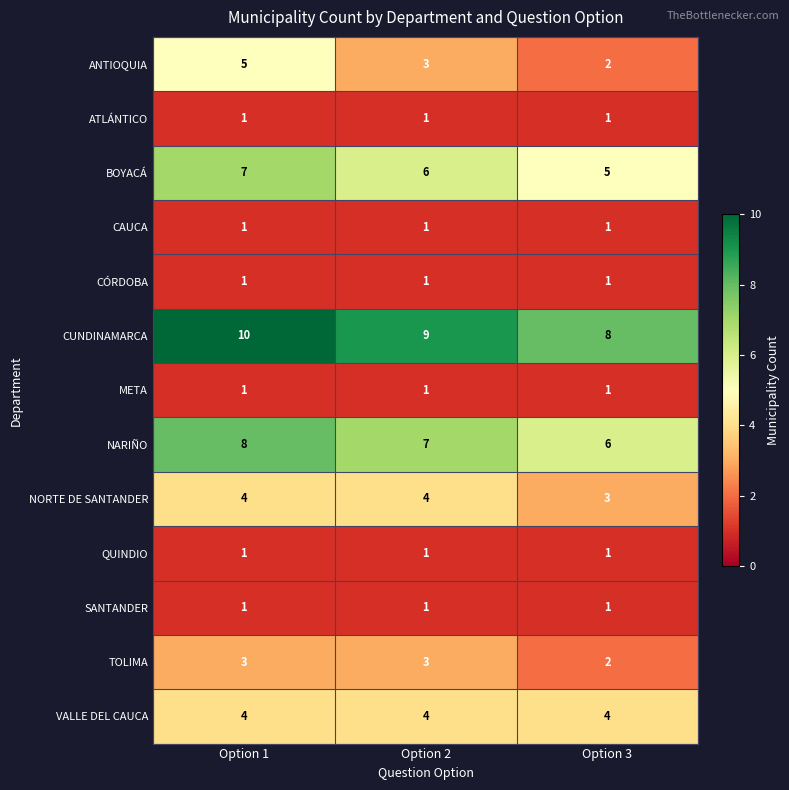

How many data points does each series have?

3